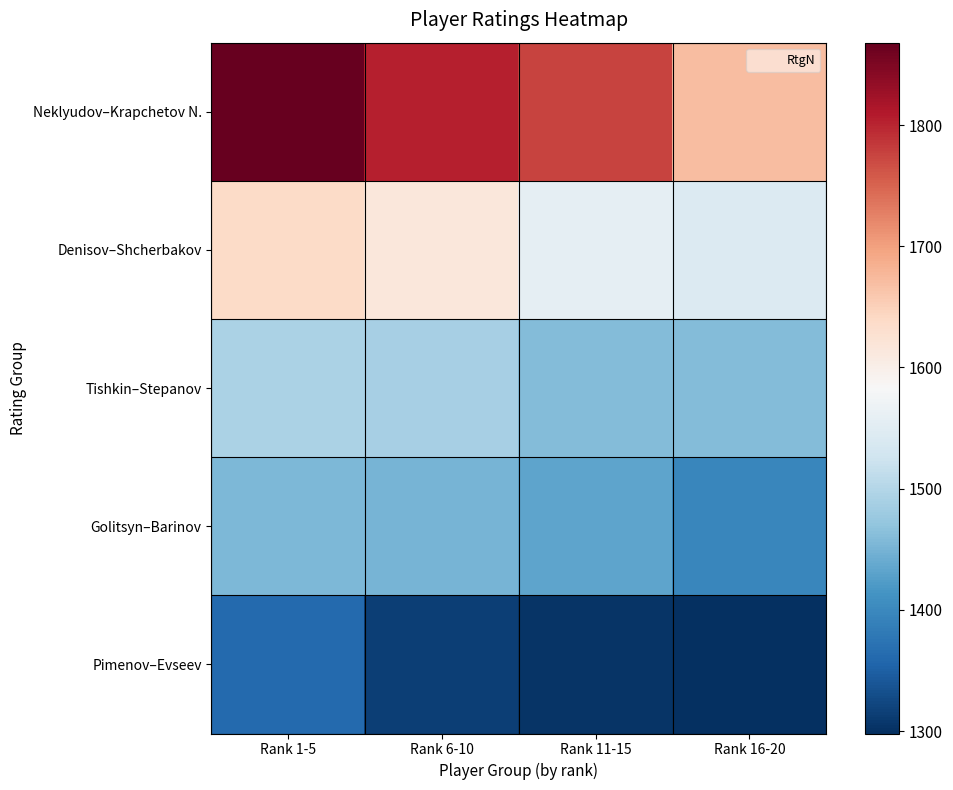

Between Rank 1-5 and Rank 11-15, which series saw the biggest shift?

Neklyudov–Krapchetov N.